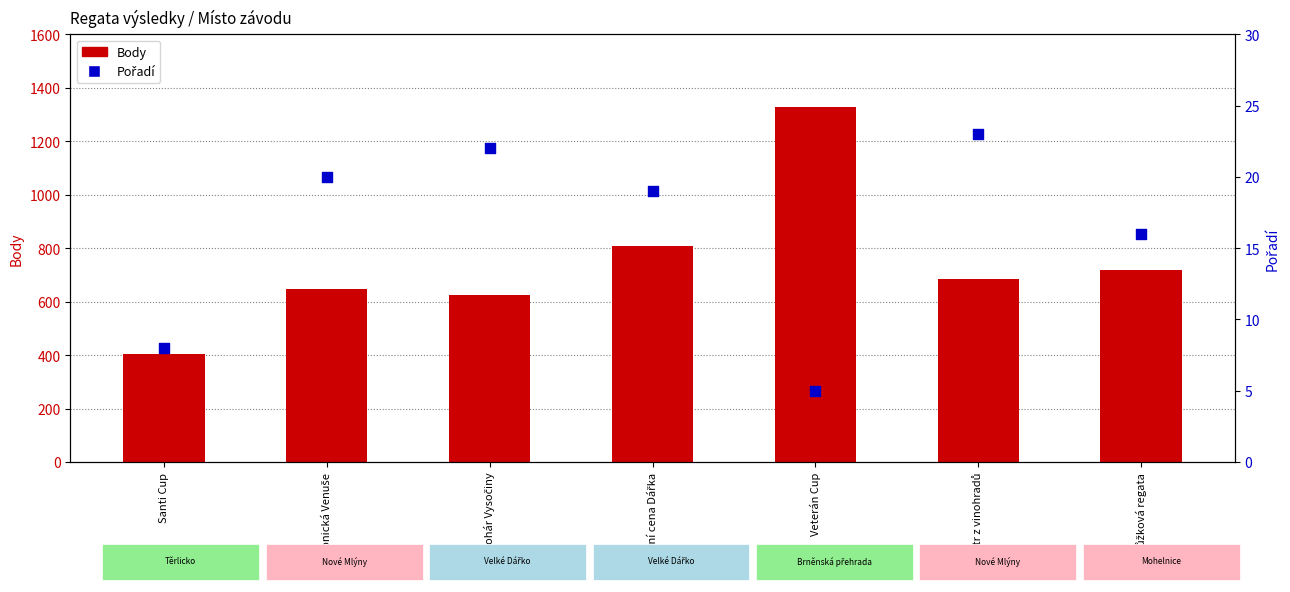

Is the value of Pořadí at Jarní cena Dářka greater than the value of Body at Jarní cena Dářka?

No